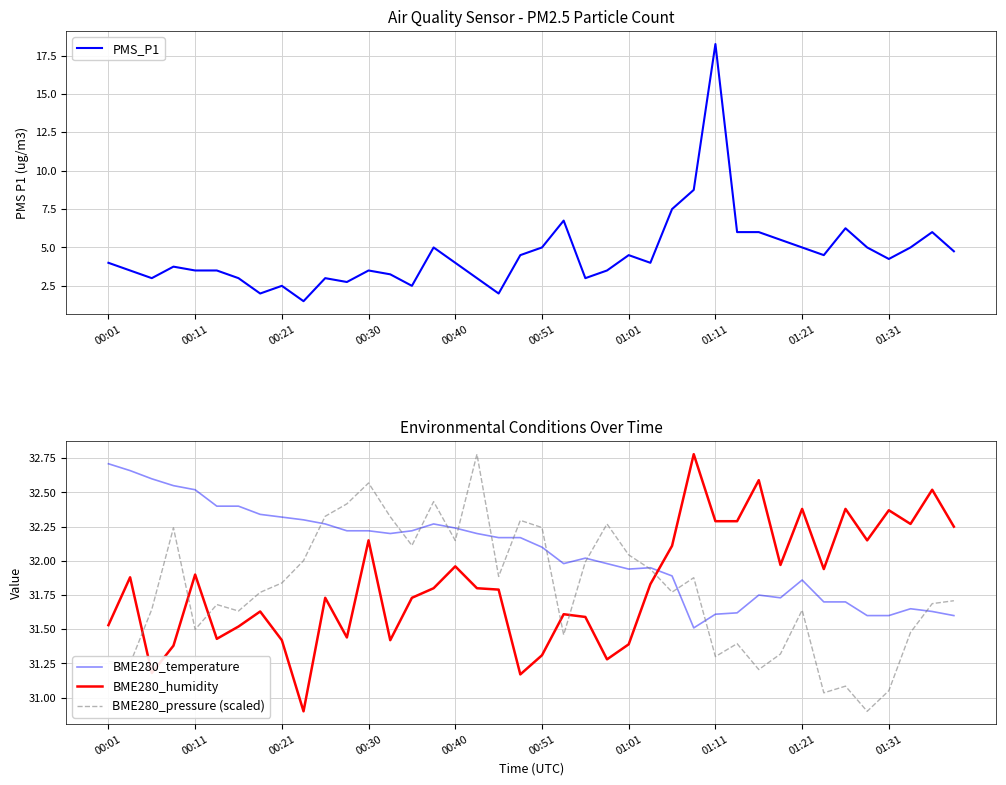

At which label does BME280_humidity first exceed 31?

00:01